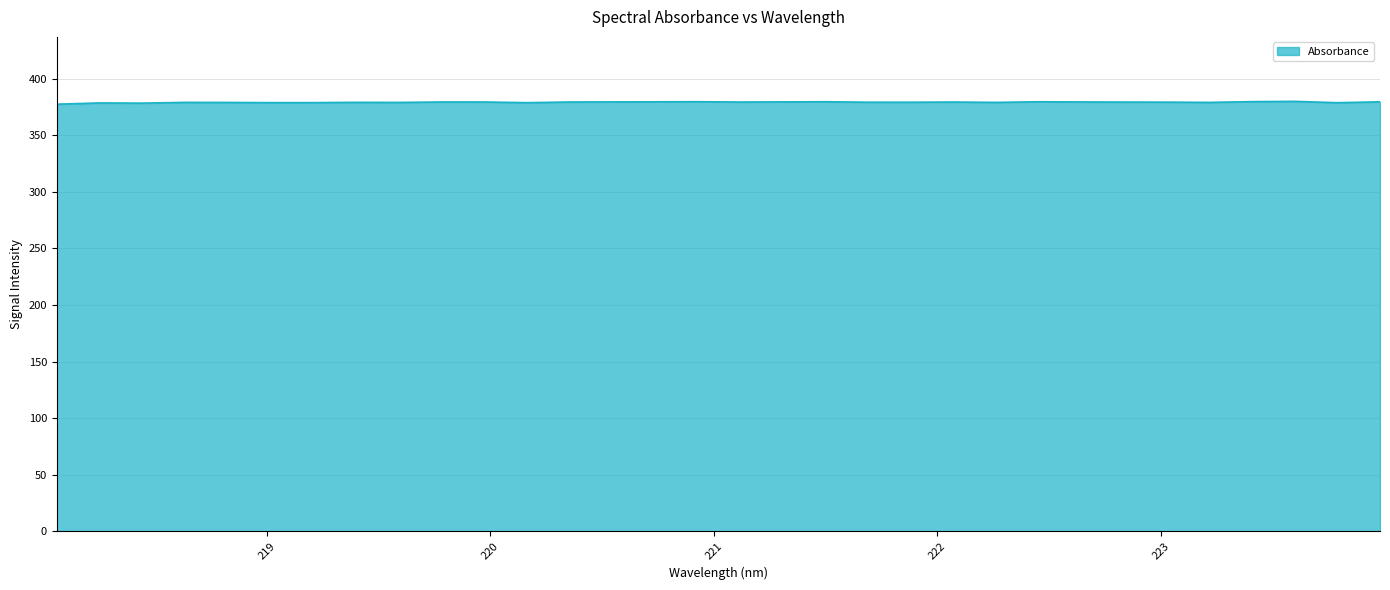

What is the minimum value shown in the chart?

377.6